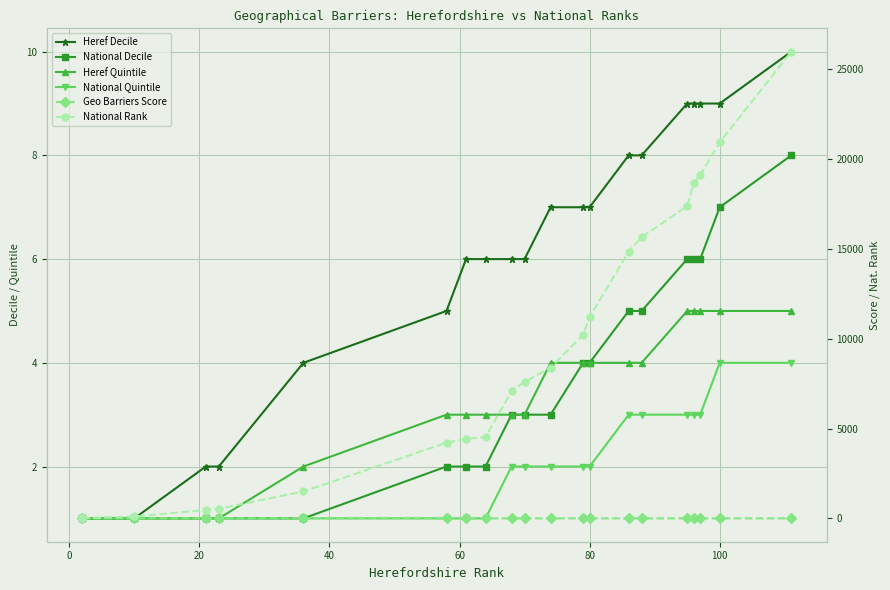

How many data points in Geo Barriers Score are above 0?

14